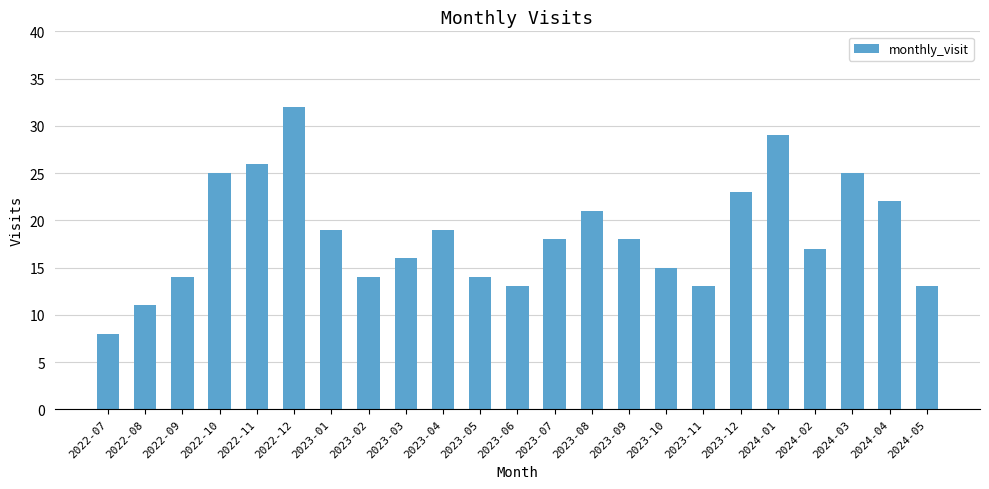

Reading left to right, extract all data points from this chart.

2022-07=8	2022-08=11	2022-09=14	2022-10=25	2022-11=26	2022-12=32	2023-01=19	2023-02=14	2023-03=16	2023-04=19	2023-05=14	2023-06=13	2023-07=18	2023-08=21	2023-09=18	2023-10=15	2023-11=13	2023-12=23	2024-01=29	2024-02=17	2024-03=25	2024-04=22	2024-05=13